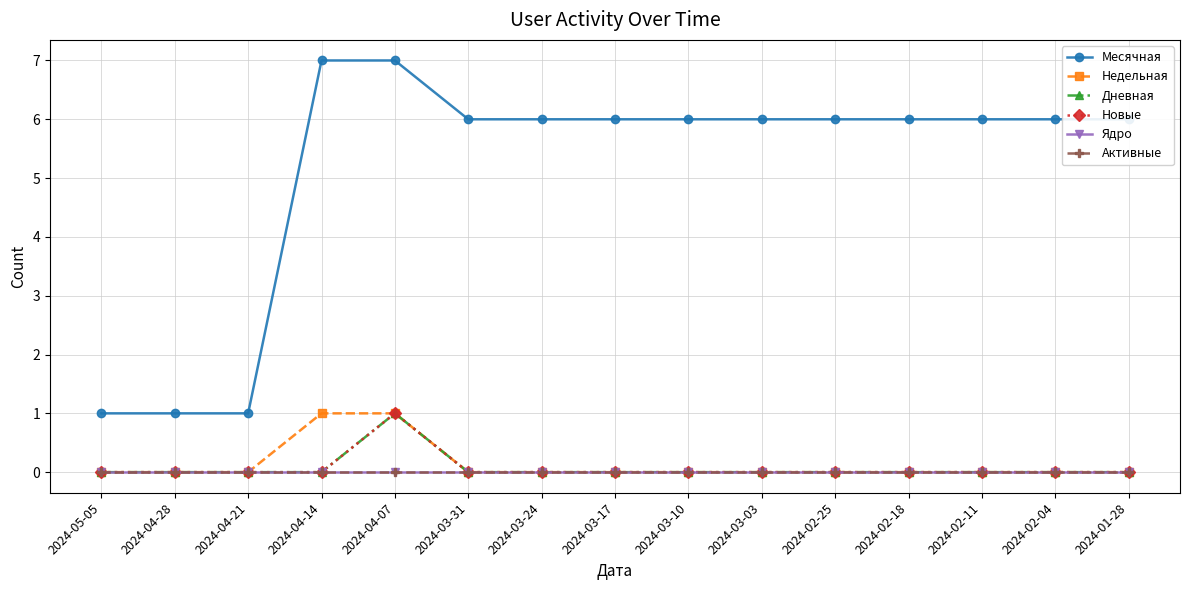

True or false: Недельная has a value of 1 at 2024-04-14.

True